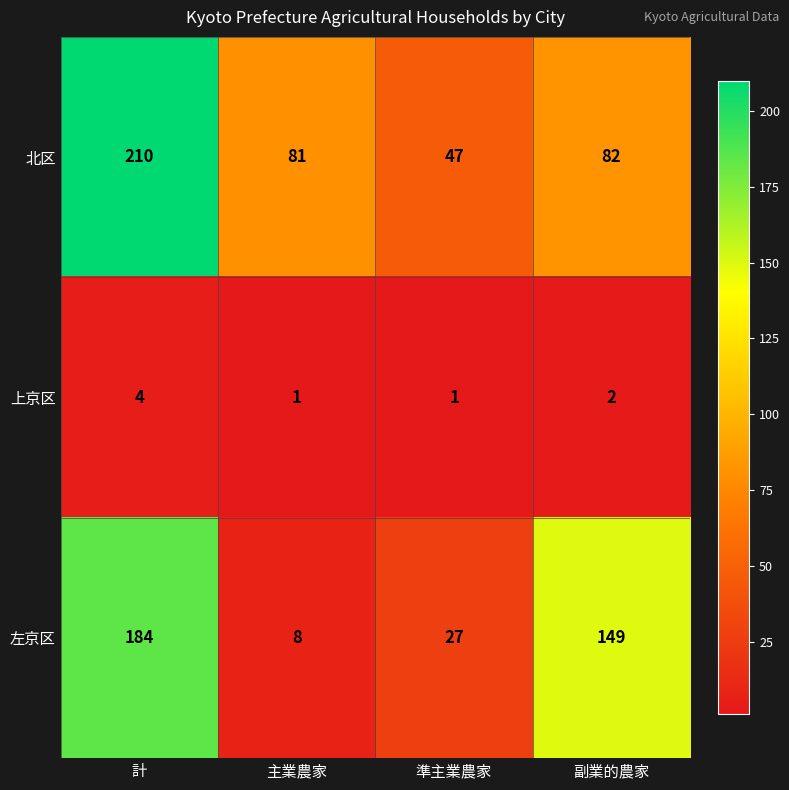

How many 上京区 values are between 1 and 4?

4